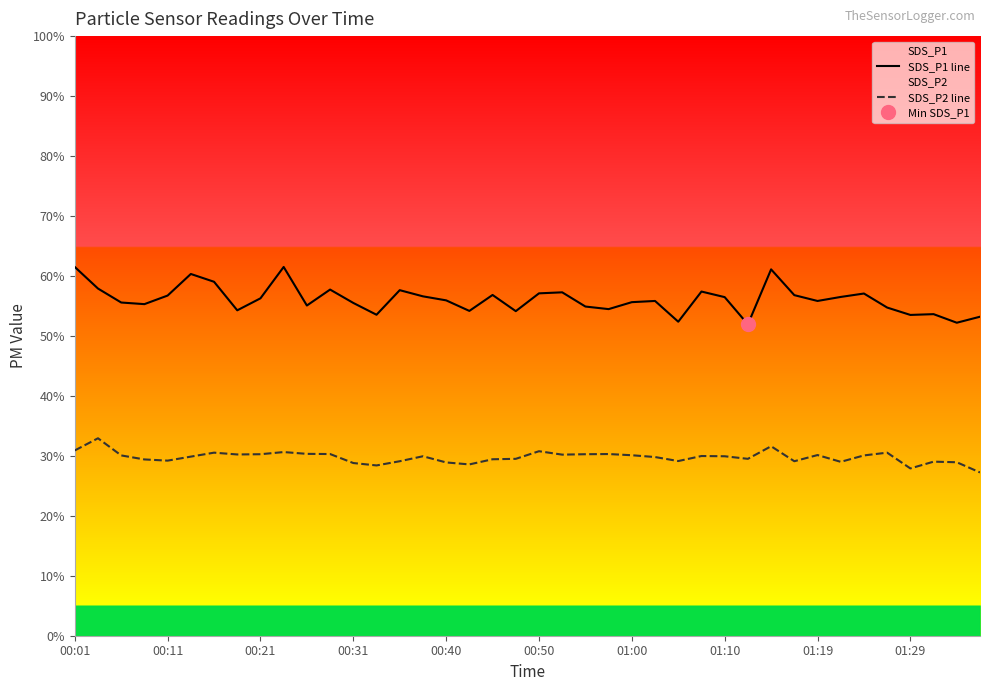

What is the maximum value for SDS_P1 line?

61.5